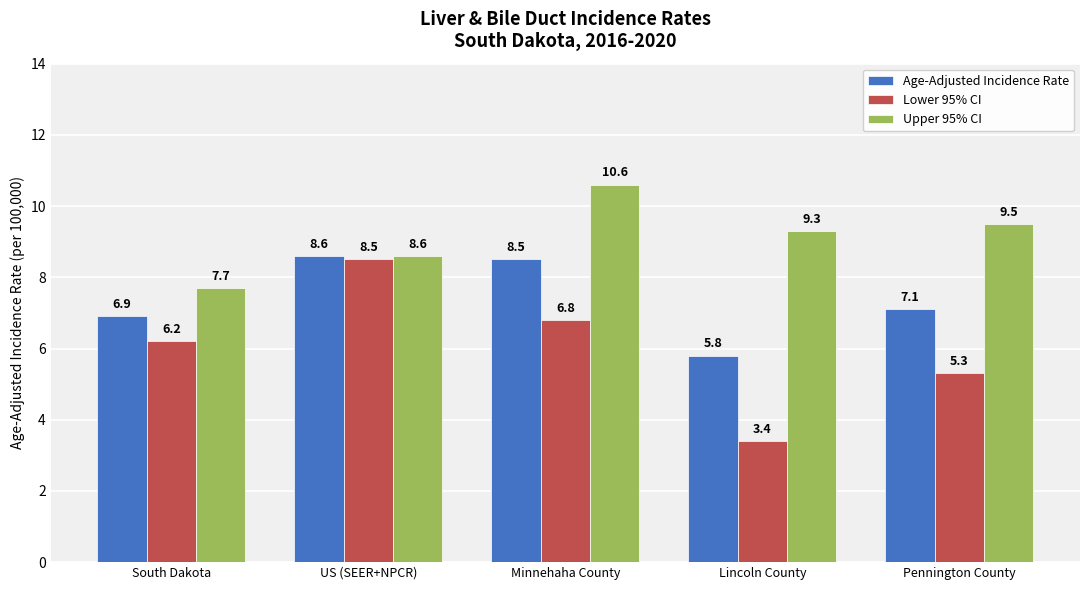

What is the difference between the maximum and second lowest values in the Upper 95% CI series?

2.0